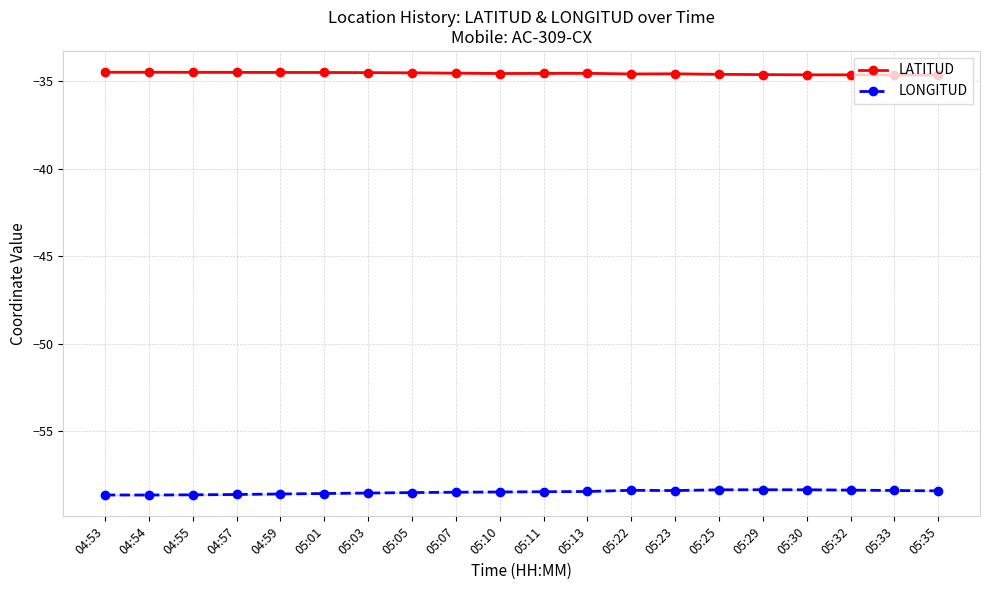

True or false: LONGITUD and LATITUD cross at least once.

False